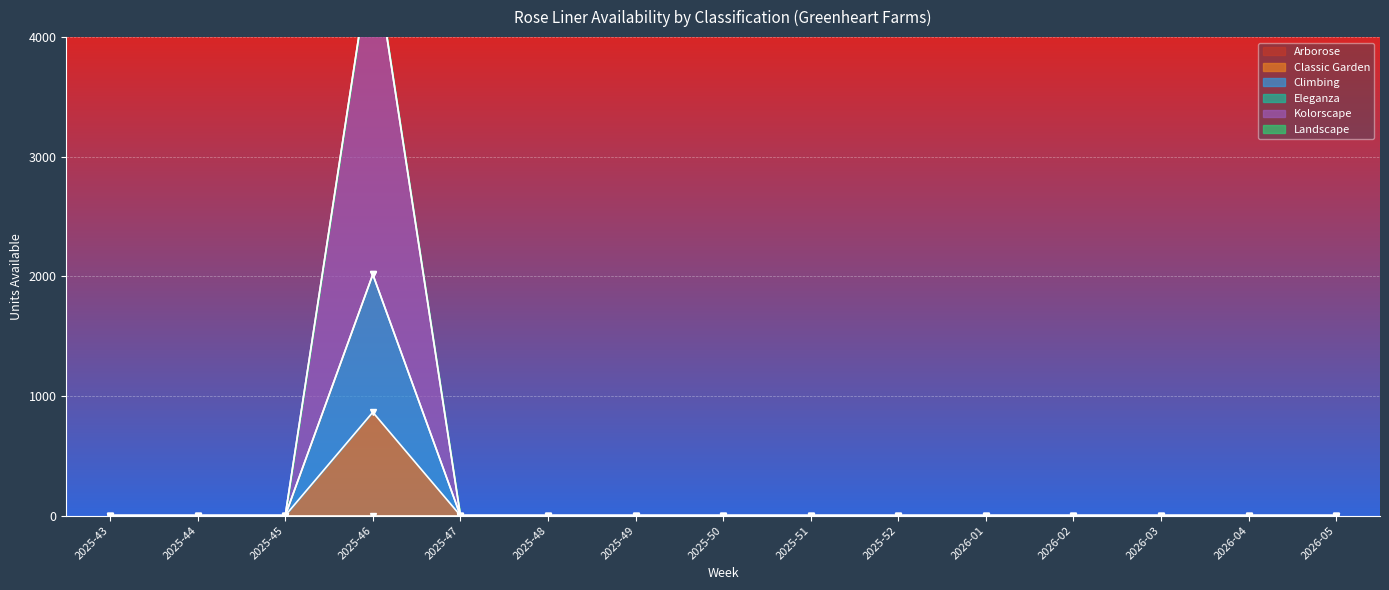

Rank the categories by Climbing value from lowest to highest.

2025-43, 2025-44, 2025-45, 2025-47, 2025-48, 2025-49, 2025-50, 2025-51, 2025-52, 2026-01, 2026-02, 2026-03, 2026-04, 2026-05, 2025-46